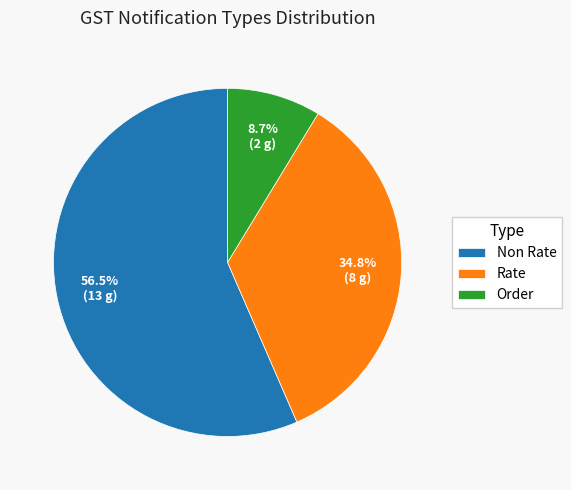

How many slices are in this pie chart?

3